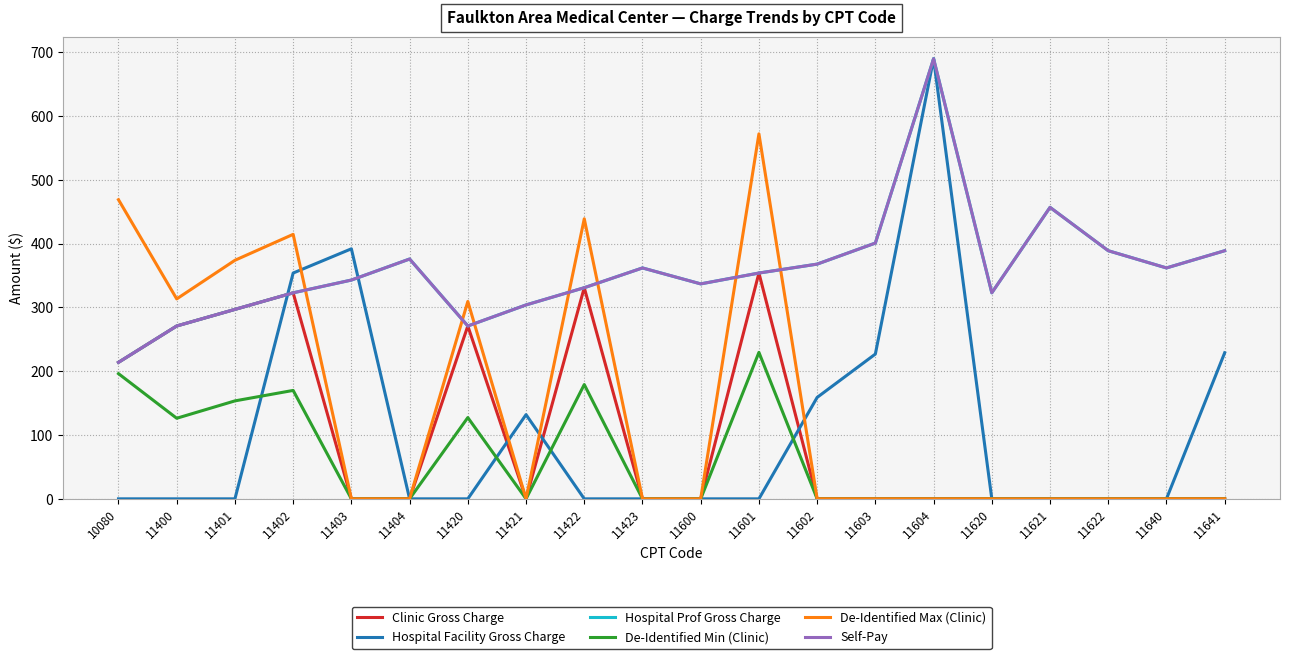

Does the chart display data point markers on the line(s)?

No